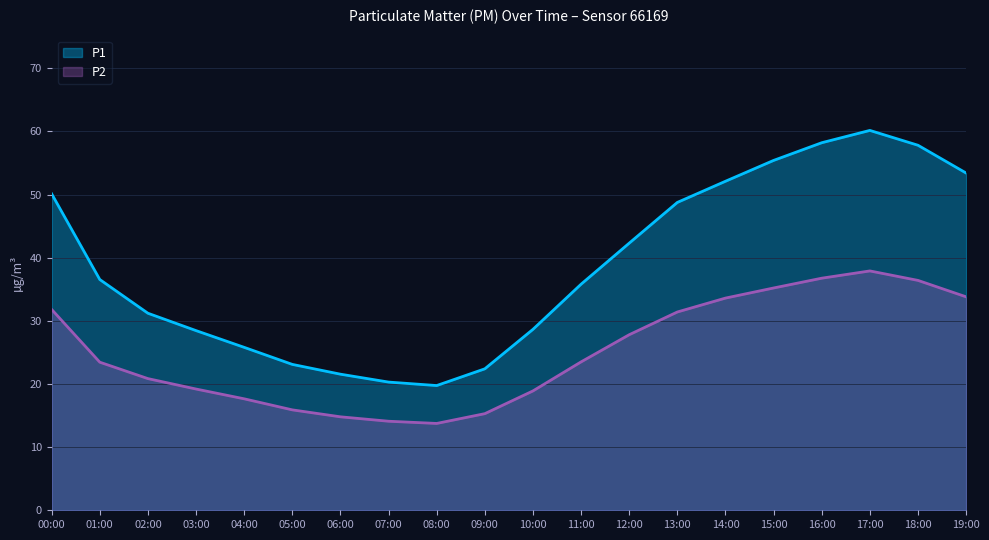

Where does the P1 series first go above 36?

00:00